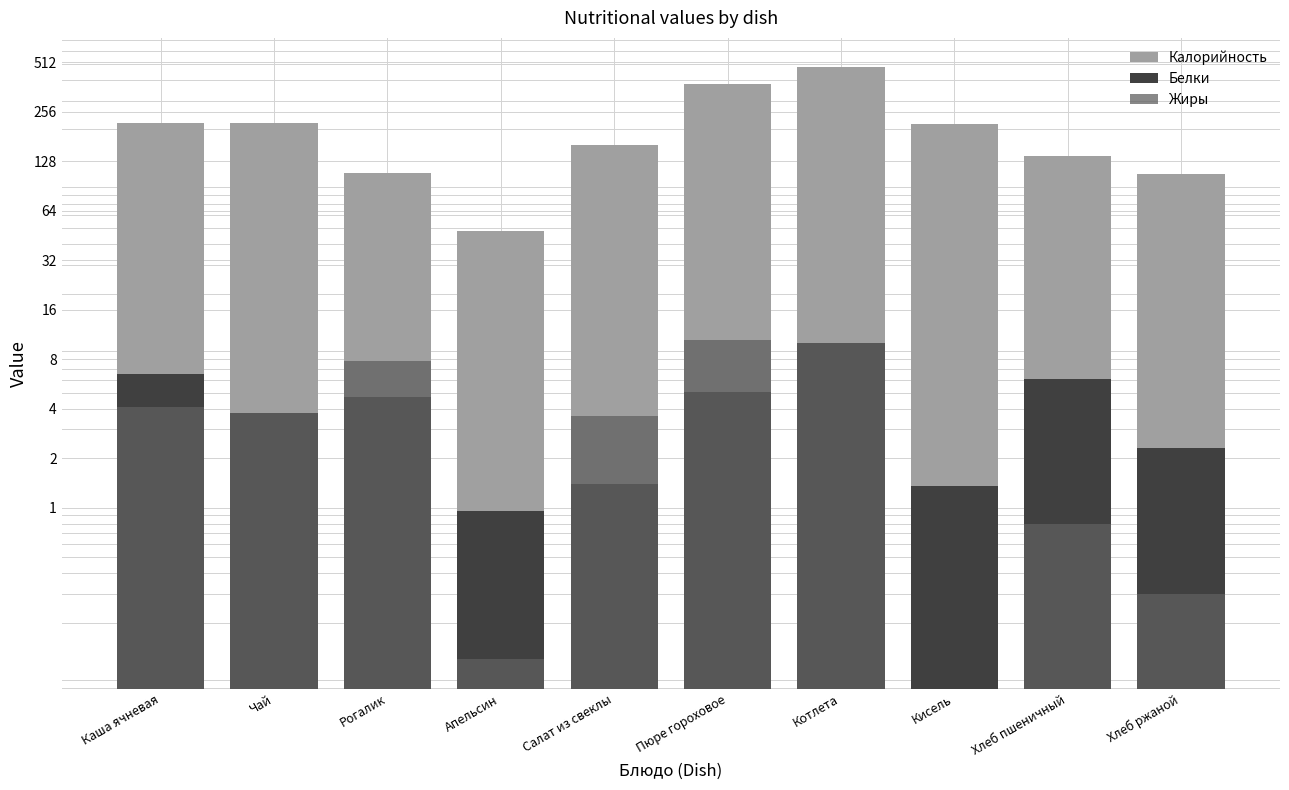

What is the approximate value of Калорийность at Хлеб ржаной?

107.0